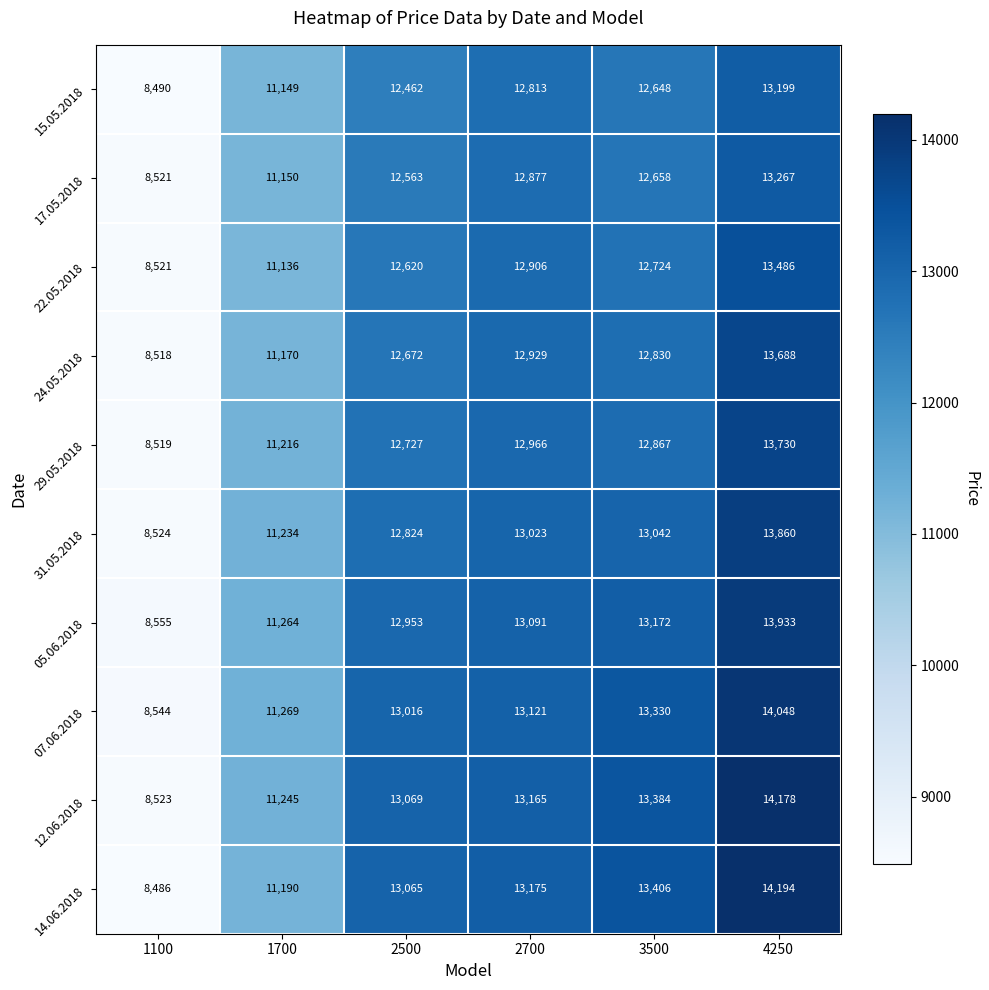

True or false: 29.05.2018 has a value of 2996 at 2500.

False